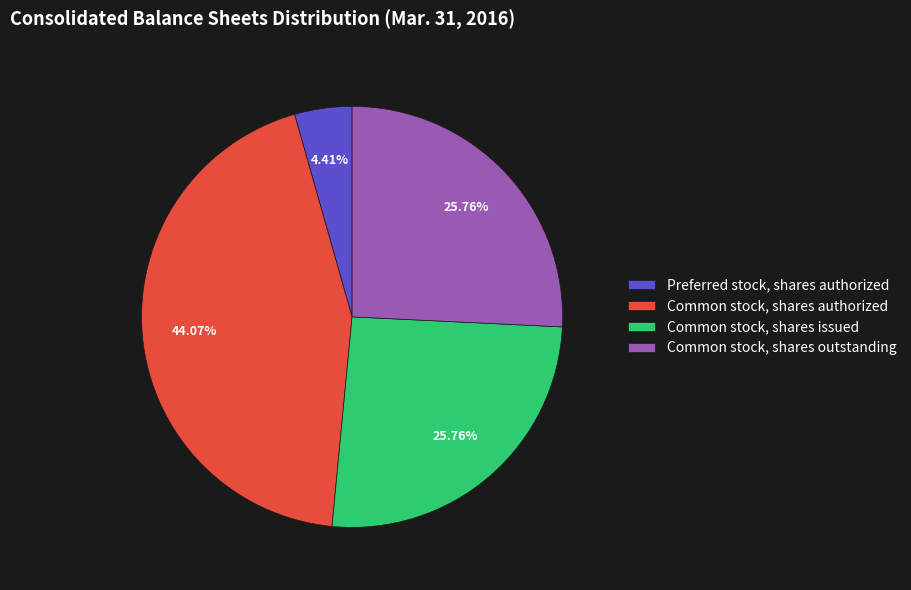

What is the ratio of the value at Common stock, shares authorized to the value at Preferred stock, shares authorized?

10.0